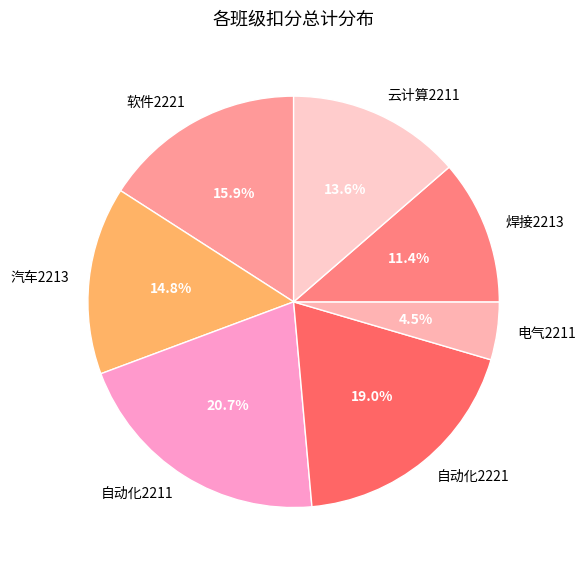

Is 焊接2213 the majority of the pie?

No